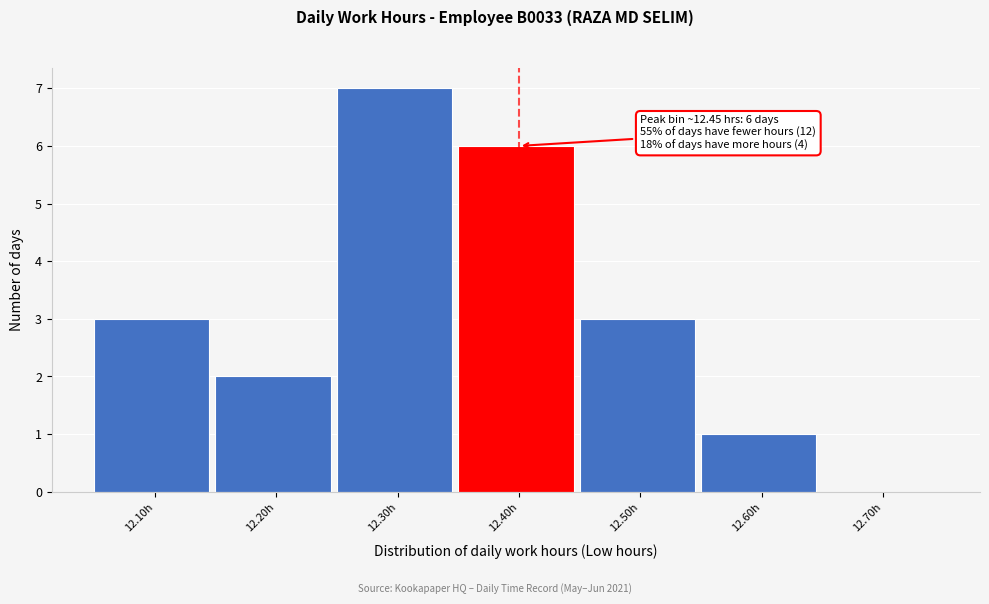

Reading left to right, list all the values displayed in this chart.

12.10h=3	12.20h=2	12.30h=7	12.40h=6	12.50h=3	12.60h=1	12.70h=0